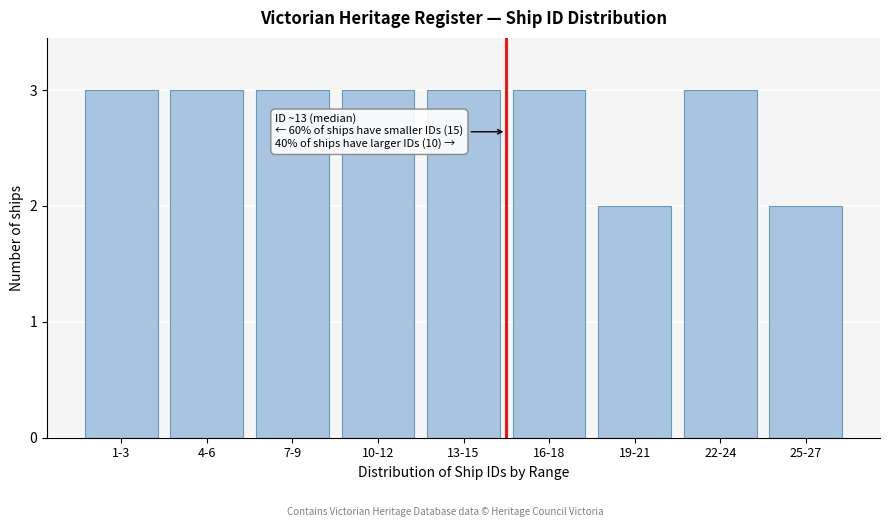

Reading left to right, list all the values displayed in this chart.

3	3	3	3	3	3	2	3	2